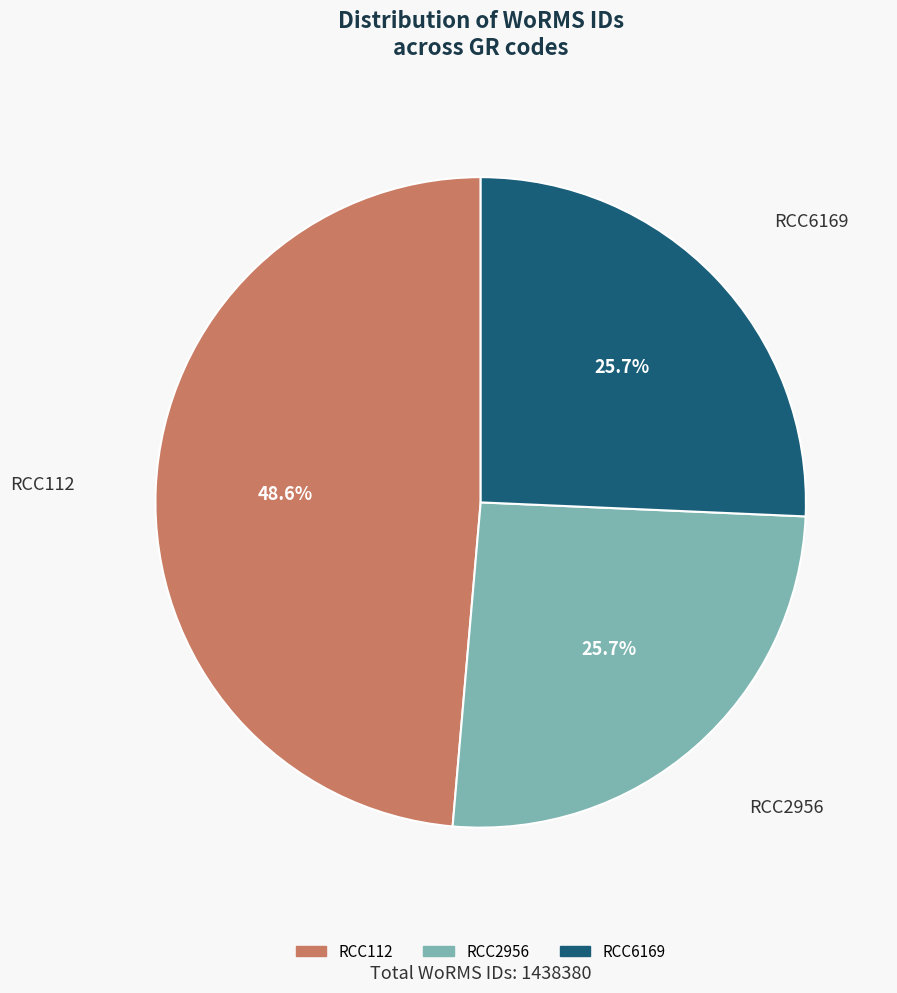

Which slice is the largest?

RCC112